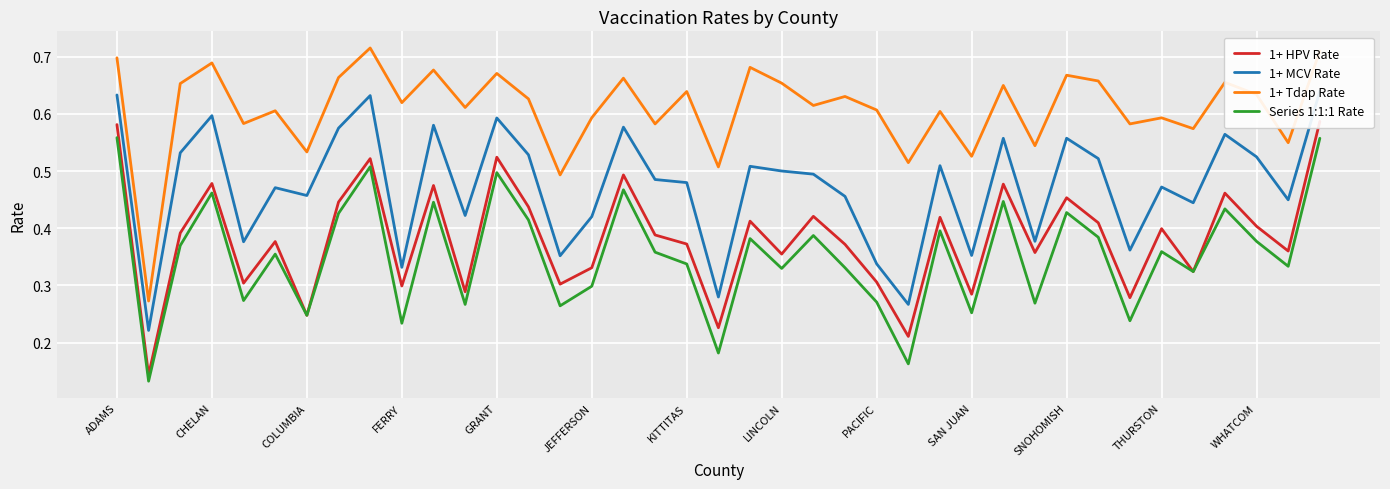

Is this an area chart (filled region under the line)?

No